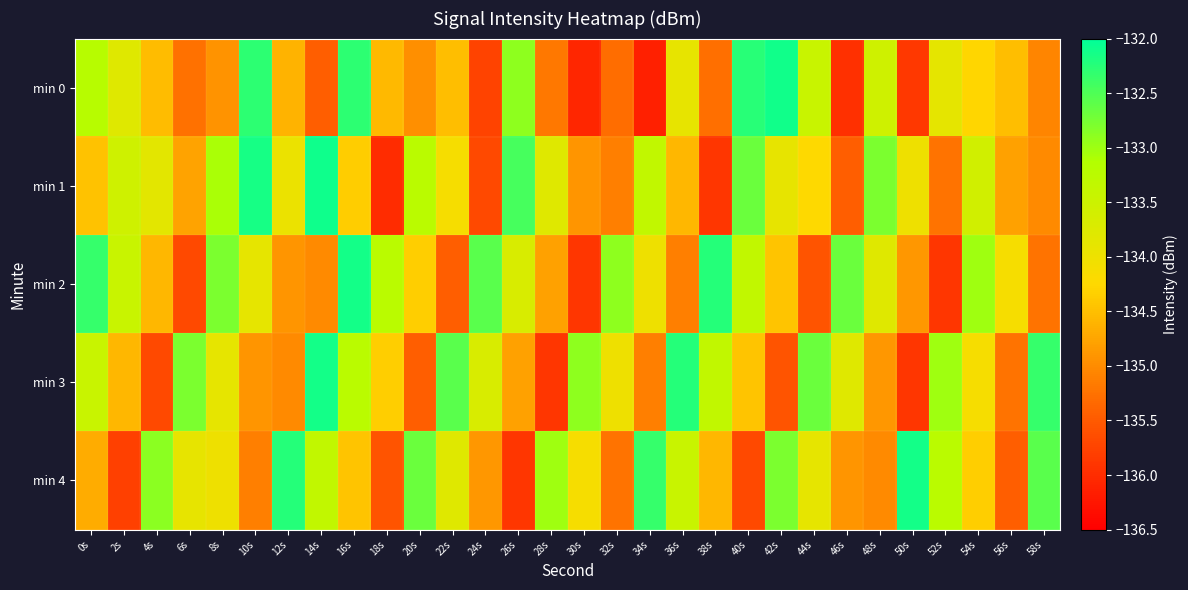

How many series are shown in this chart?

5